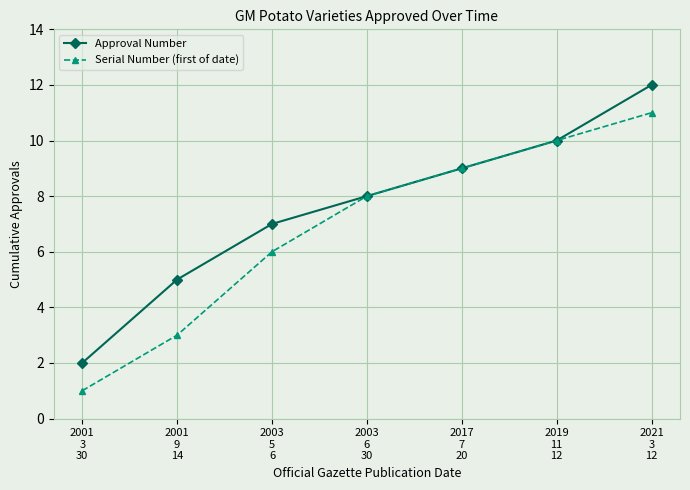

Rank the categories by Approval Number value from lowest to highest.

2001
3
30, 2001
9
14, 2003
5
6, 2003
6
30, 2017
7
20, 2019
11
12, 2021
3
12